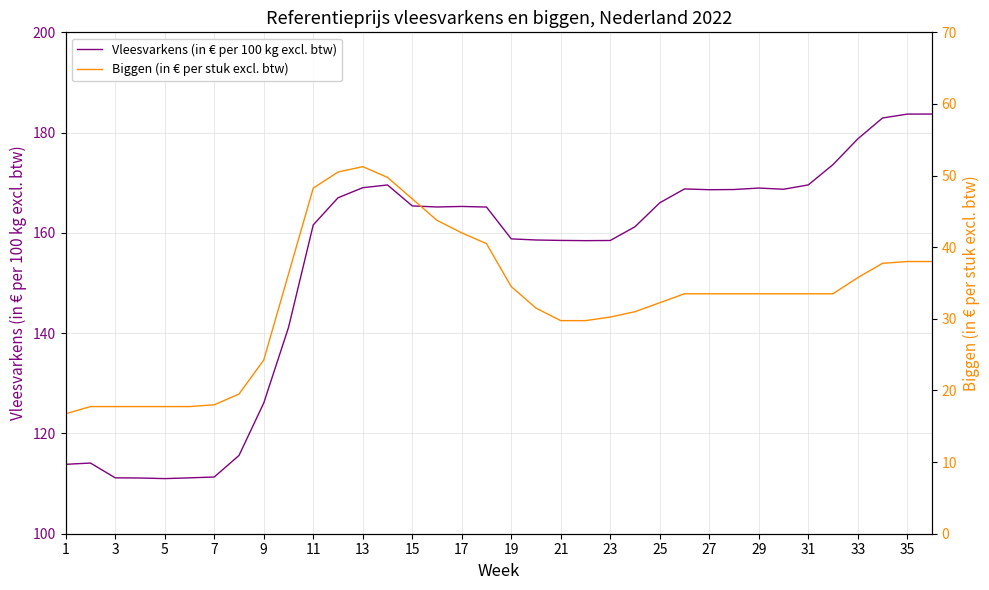

List the series in order of their peak value, lowest first.

Biggen (in € per stuk excl. btw), Vleesvarkens (in € per 100 kg excl. btw)